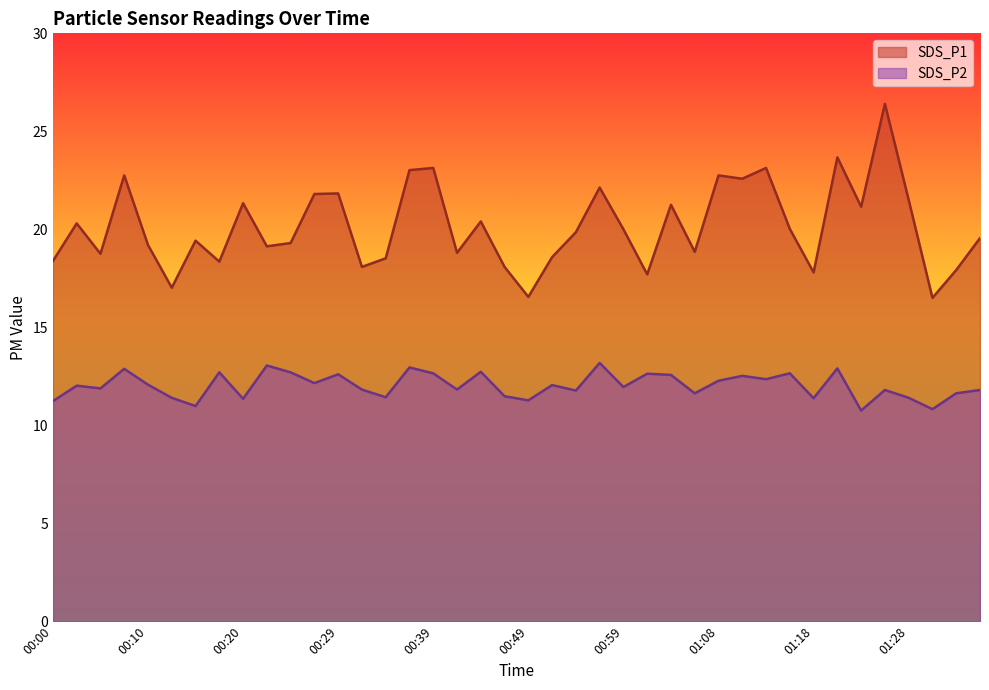

Where is the first local maximum for SDS_P2?

00:03